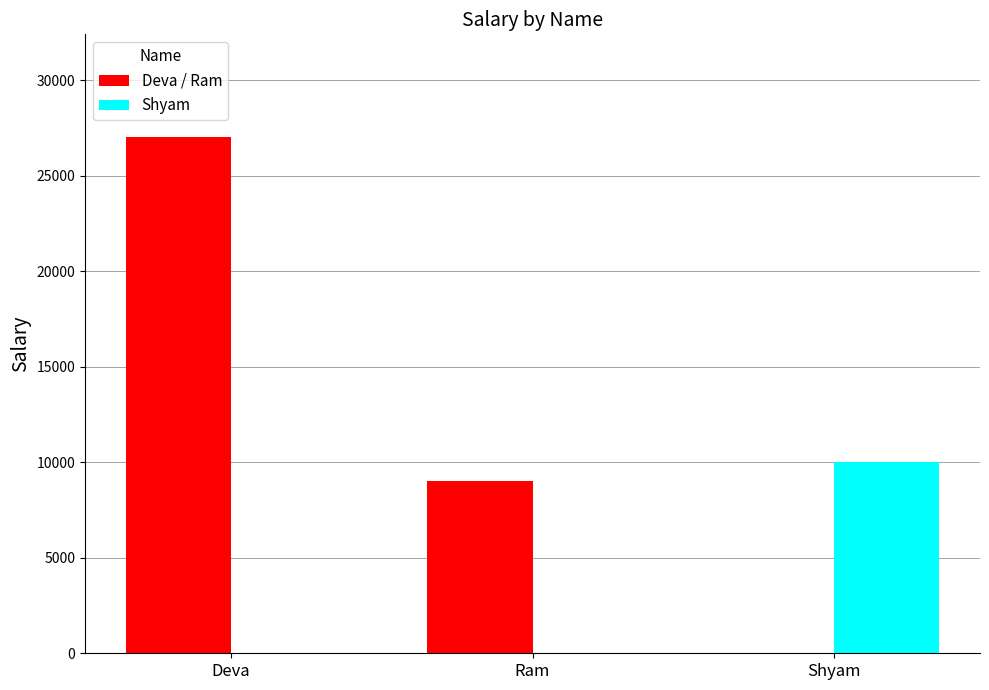

Which series has the largest total across all categories?

Deva / Ram